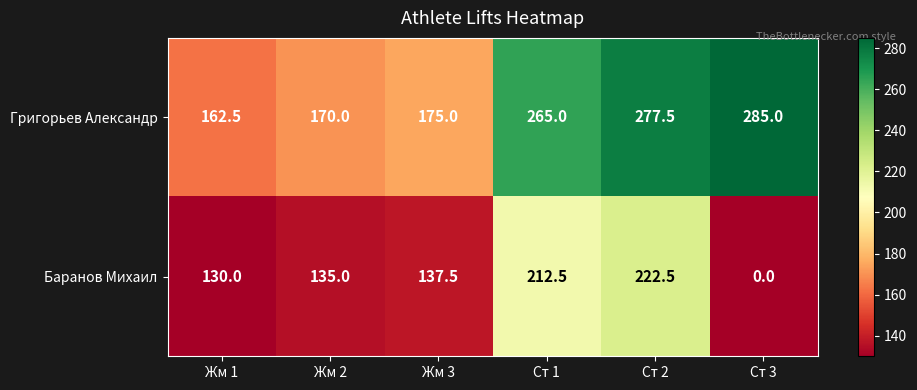

Which series has the largest range (max minus min)?

Баранов Михаил